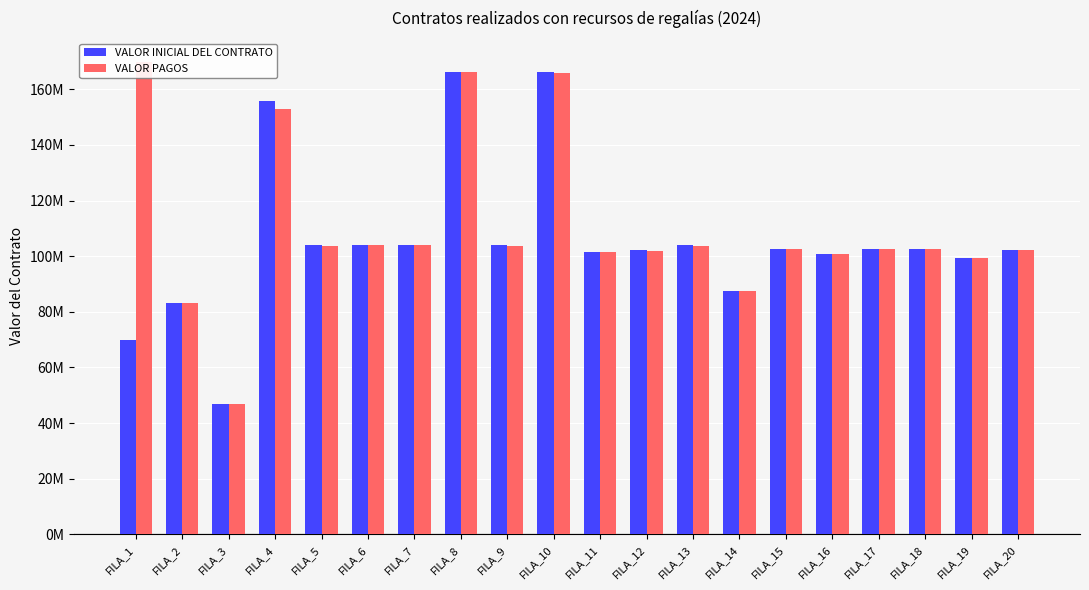

At which label does VALOR PAGOS reach its peak?

FILA_1